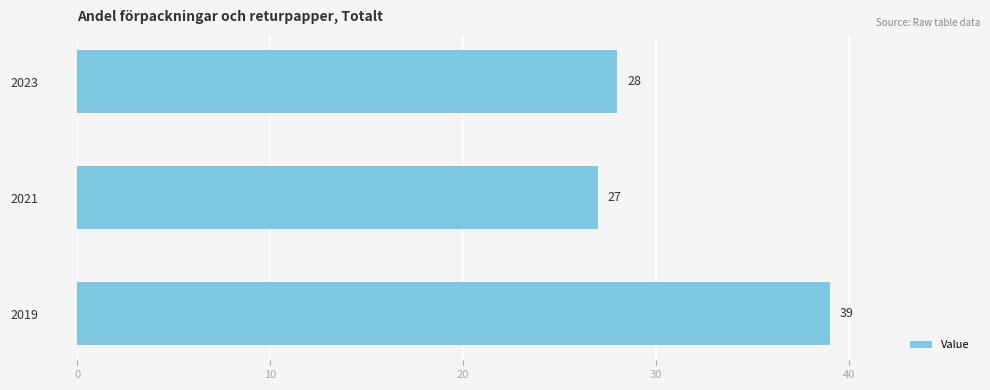

Which label corresponds to the smallest value in the chart?

2021